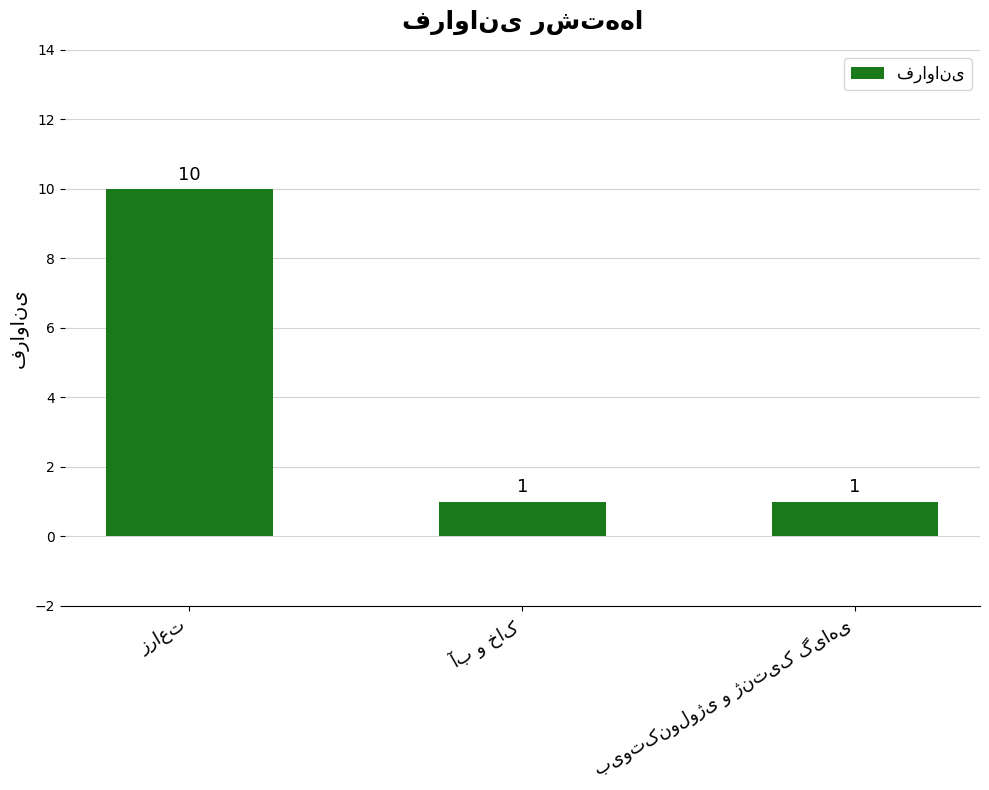

What is the difference between the maximum and minimum values?

9